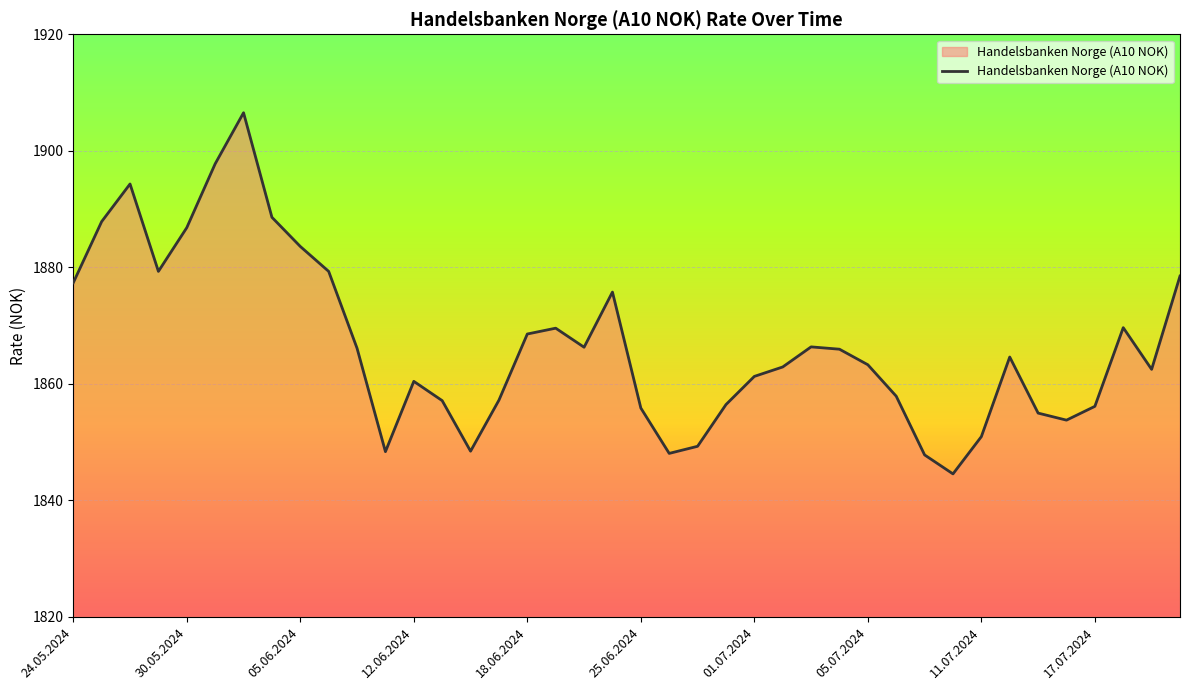

What is the difference between the maximum and minimum values?

62.0